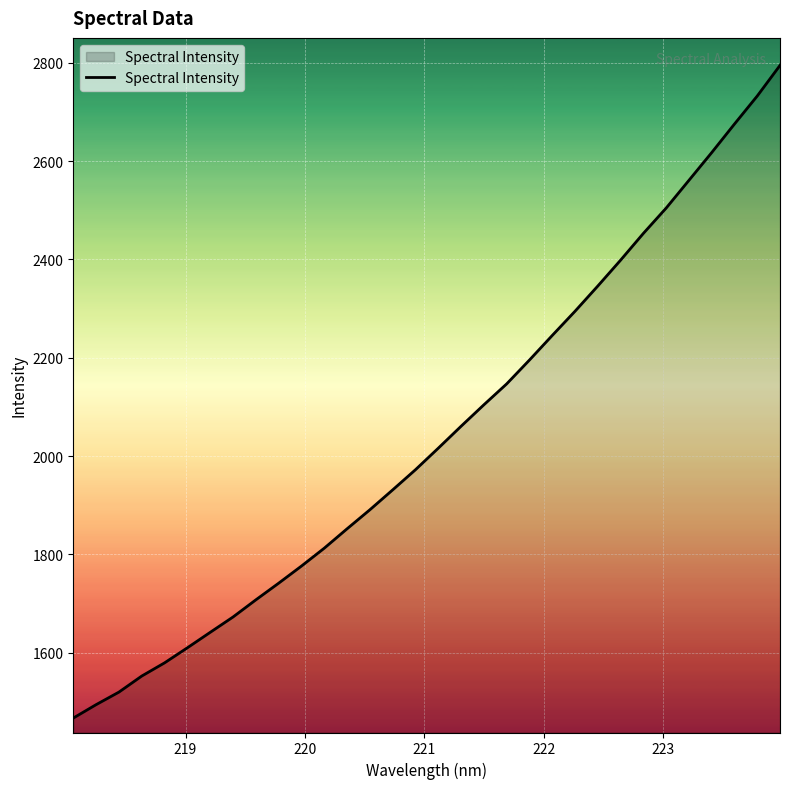

What is the minimum value shown in the chart?

1467.3